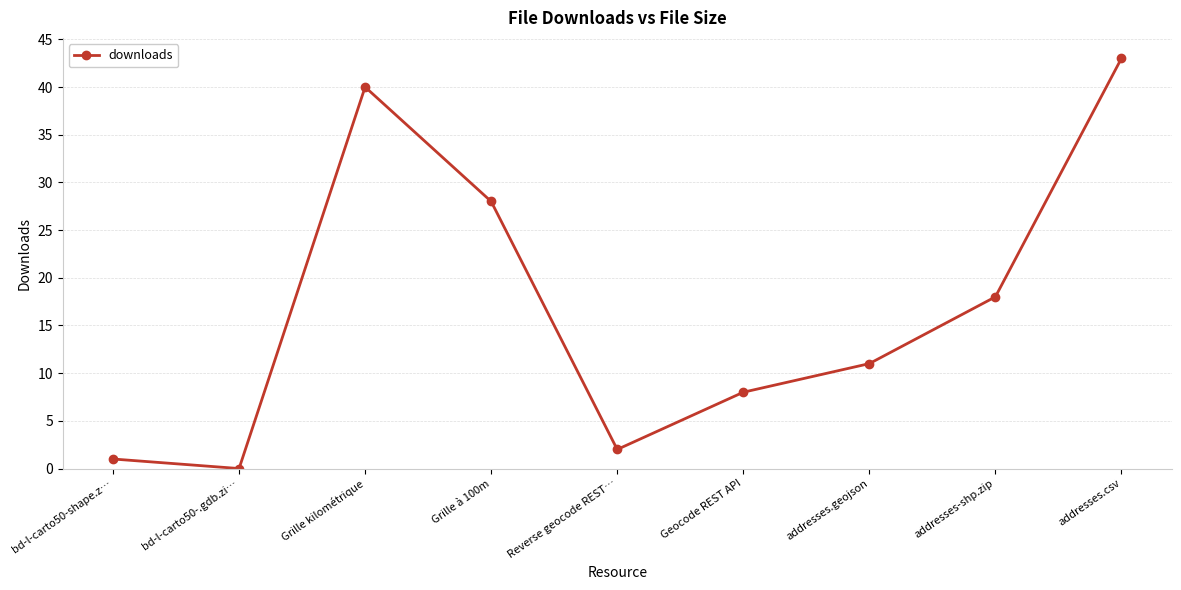

The value at addresses-shp.zip is 11. True or false?

False